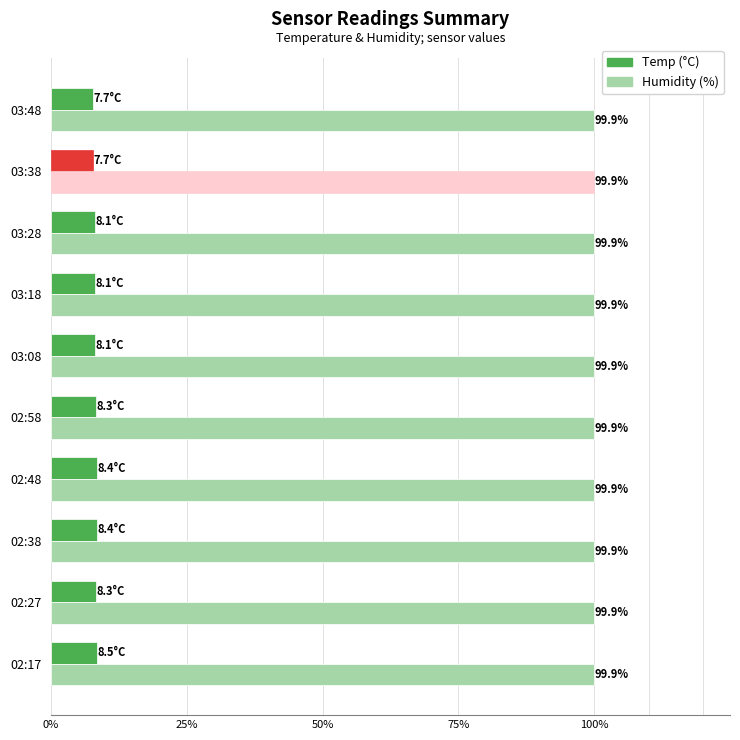

Count the Temp (°C) values in the range 8 to 9.

8